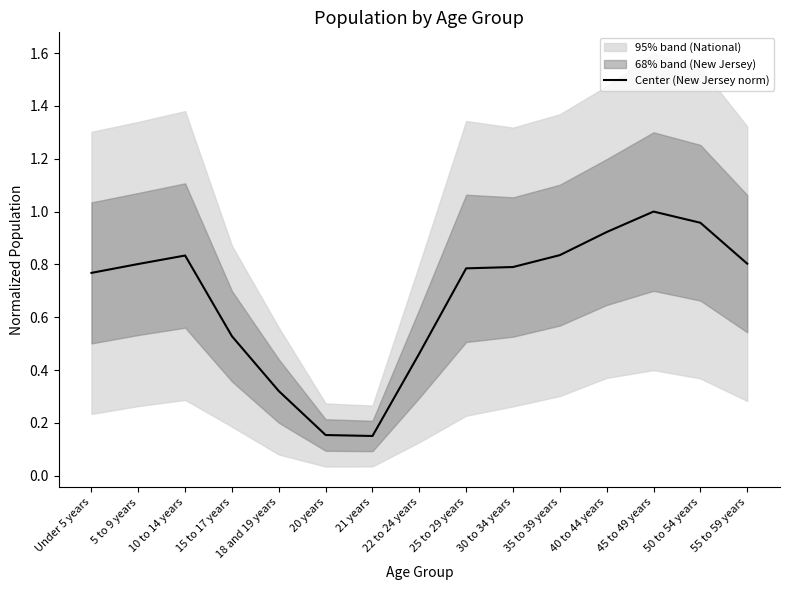

What is the difference between the values at 22 to 24 years and 15 to 17 years?

0.1